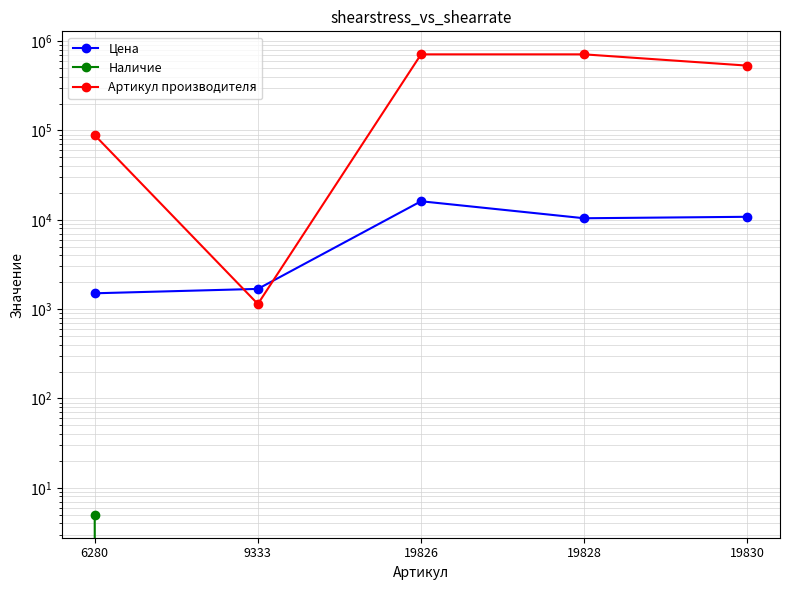

What is the difference between the Артикул производителя values at 9333 and 19826?

709555